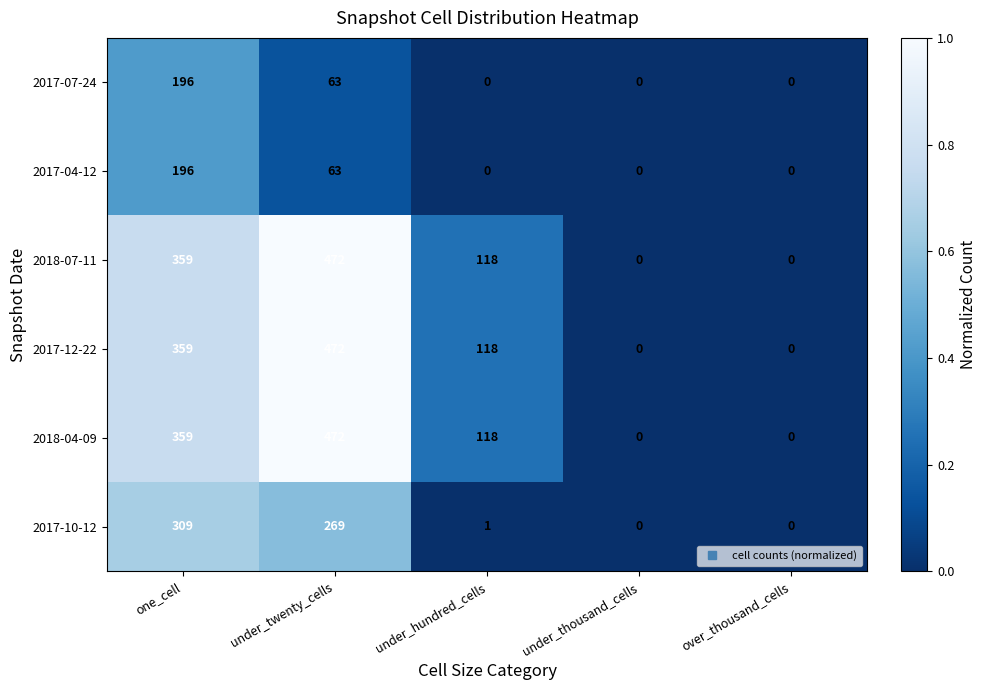

Which series changed the most between one_cell and under_hundred_cells?

2017-10-12